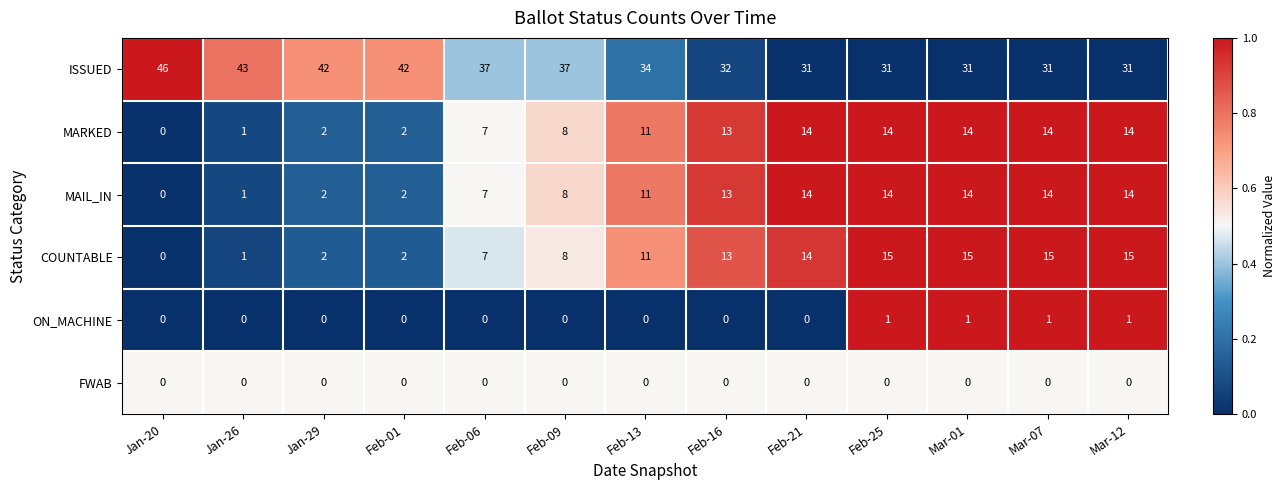

Between Jan-20 and Jan-29, which series saw the biggest shift?

ISSUED